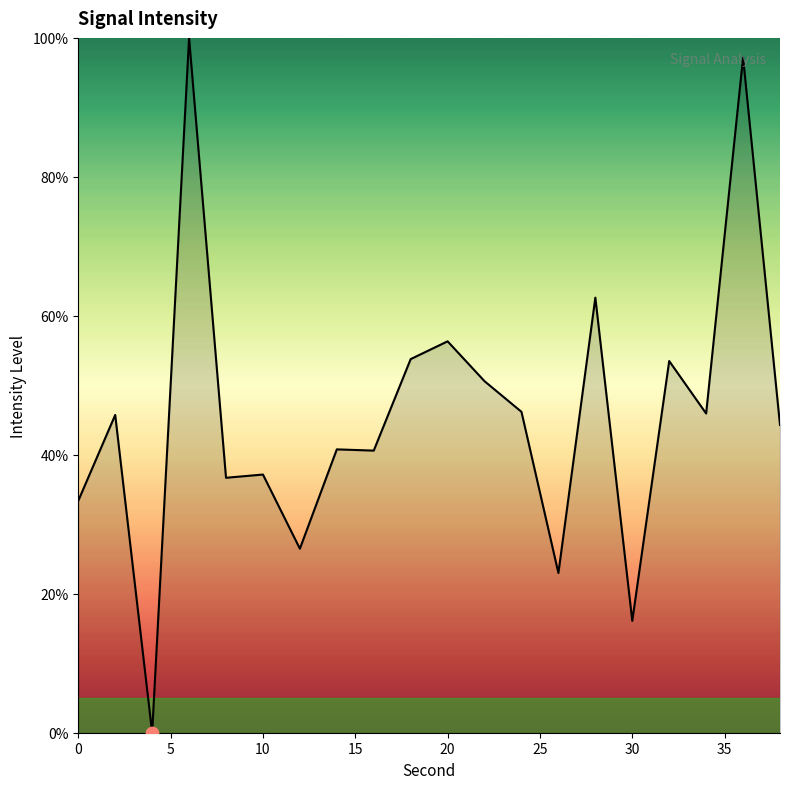

What is the maximum value shown in the chart?

100.0